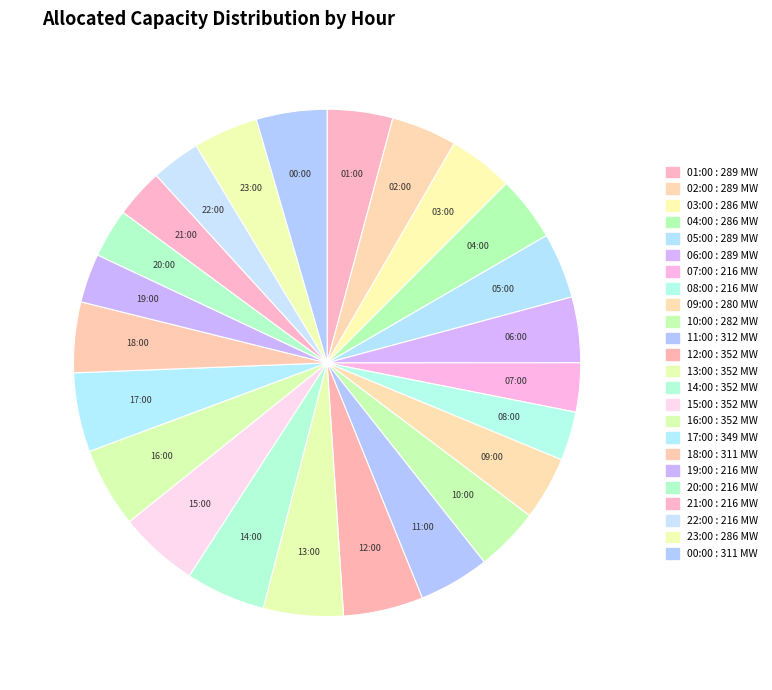

Do 14:00 and 18:00 together represent more than half of the pie?

No